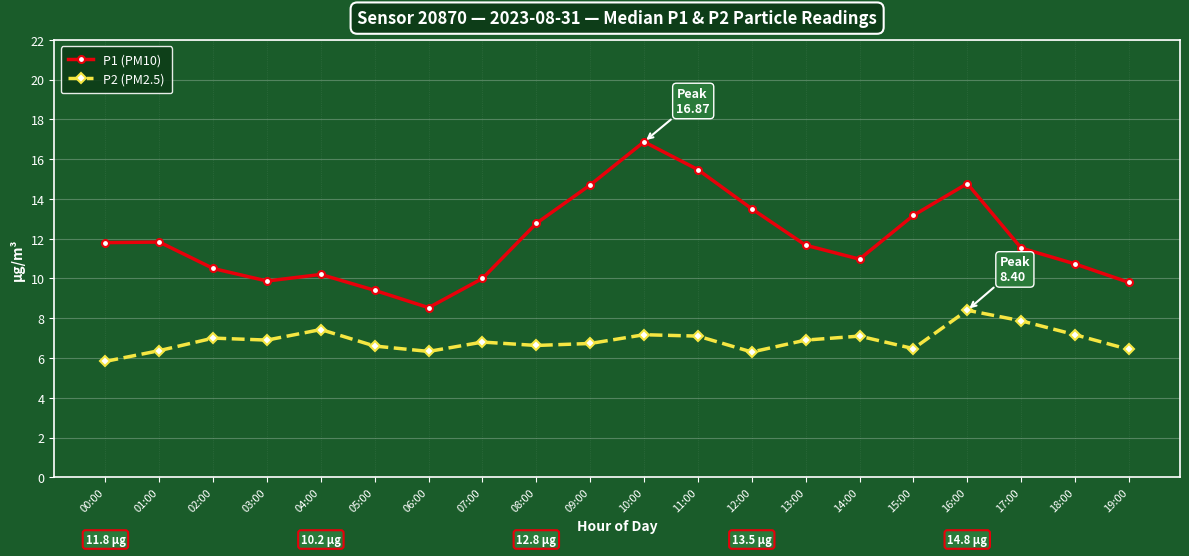

Rank the series at 10:00 from lowest to highest value.

P2 (PM2.5), P1 (PM10)